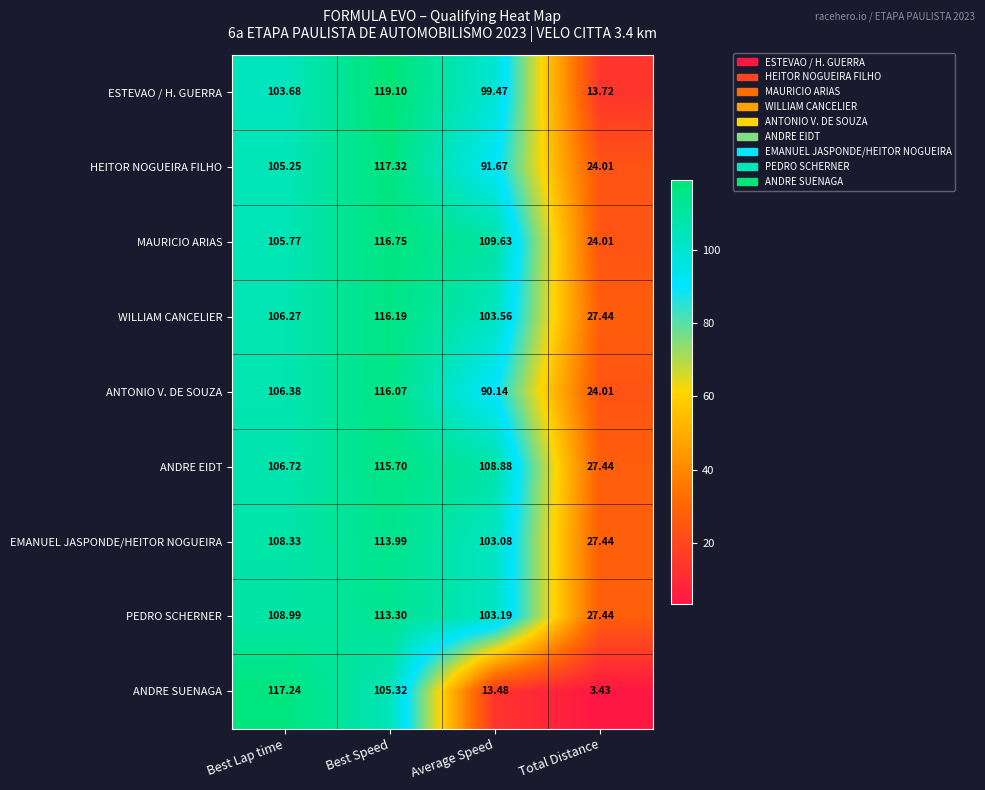

Which category has the highest value in the WILLIAM CANCELIER series?

Best Speed